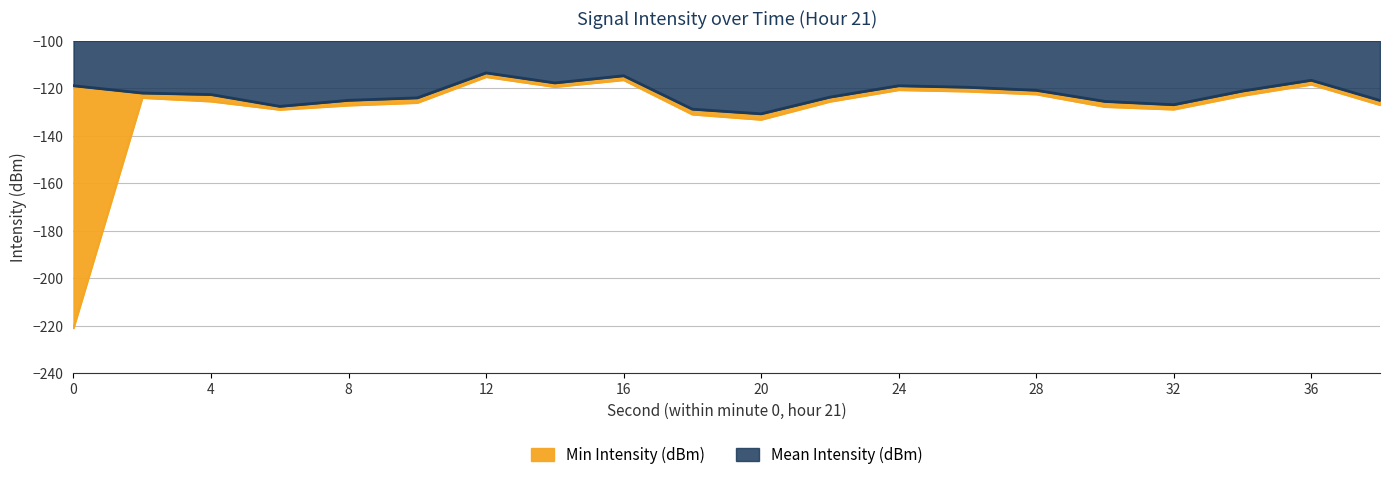

What is the difference between the highest and lowest values at 18?

2.2